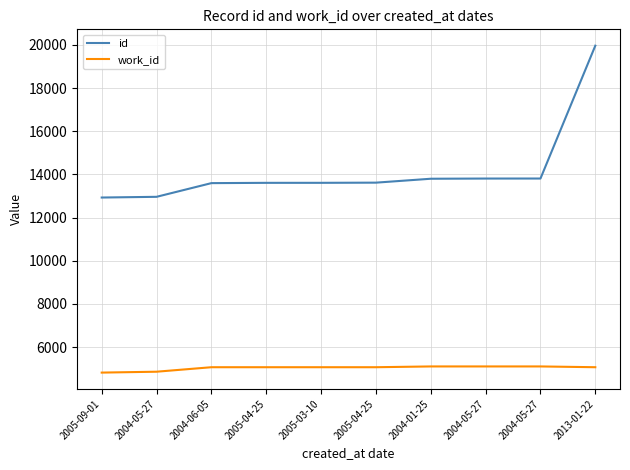

Is the value of work_id at 2005-04-25 greater than the value of id at 2004-05-27?

No